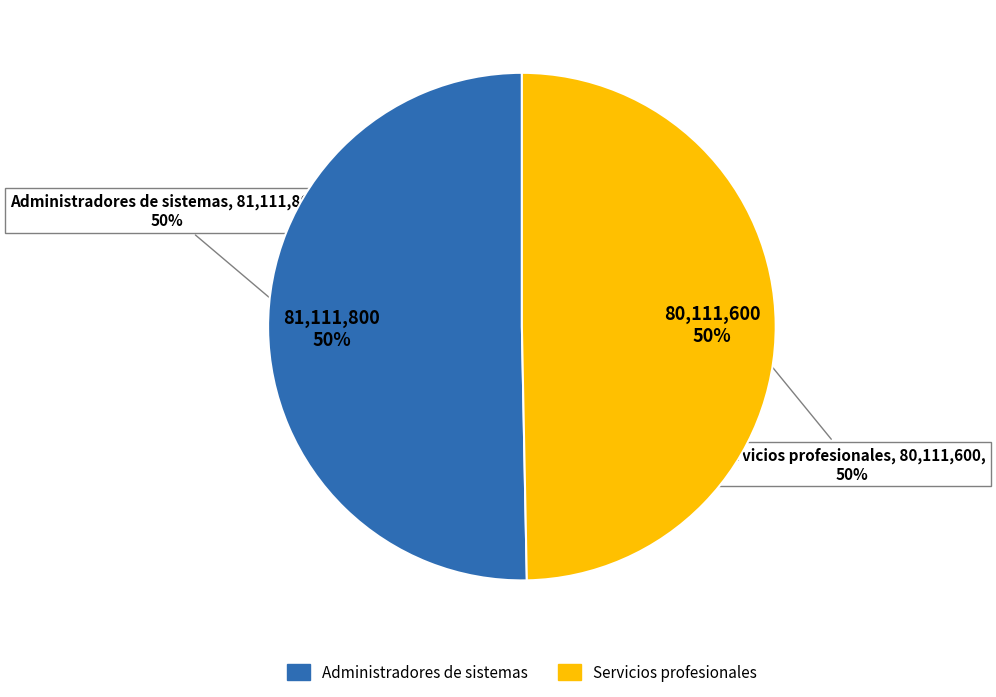

Which category accounts for the majority?

Administradores de sistemas